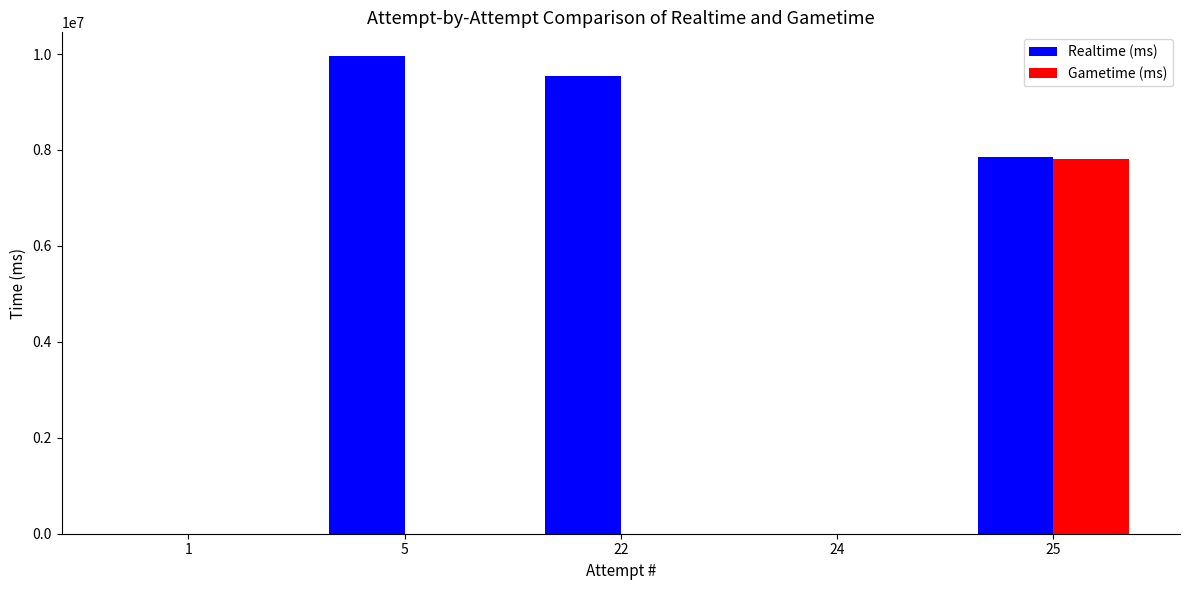

Reading right to left, what are all the values shown in this chart?

Realtime (ms): 7862901	0	9543058	9955357	0
Gametime (ms): 7816586	0	0	0	0